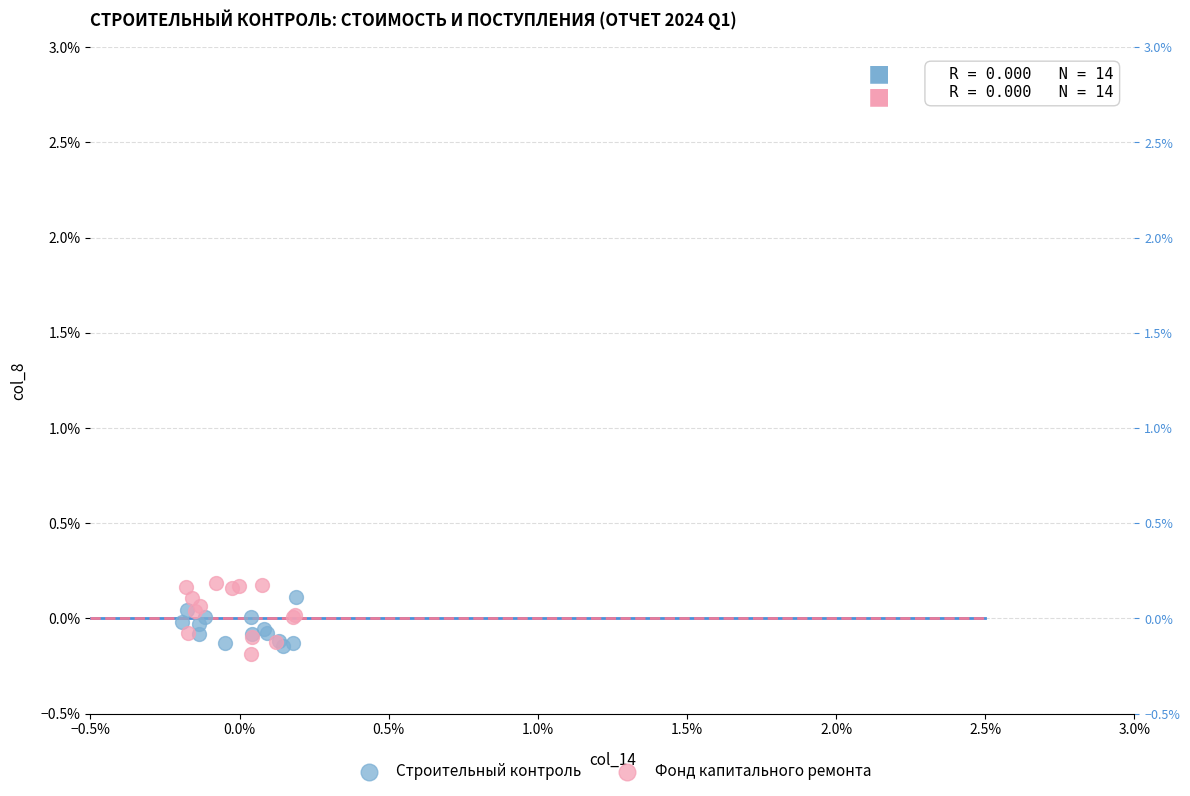

What are all the series names shown in the legend?

Строительный контроль, Фонд капитального ремонта